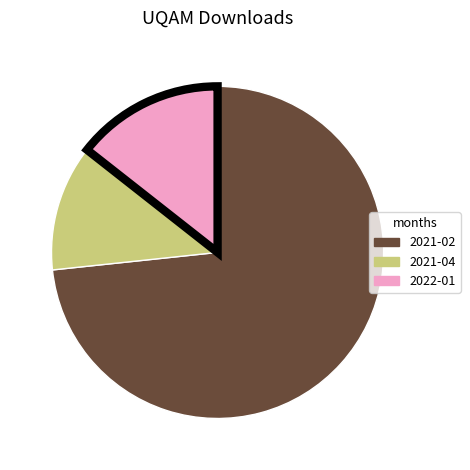

Is there any slice that represents more than half of the pie?

Yes